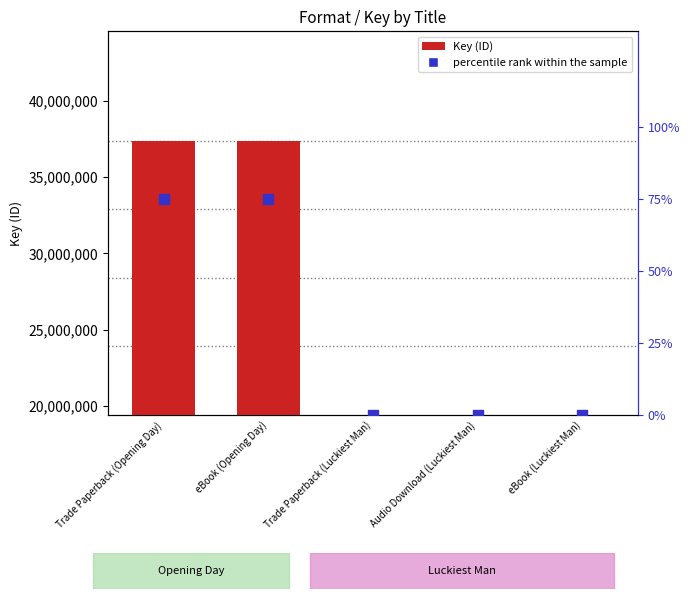

Which series has the widest spread of Y values?

Key (ID)